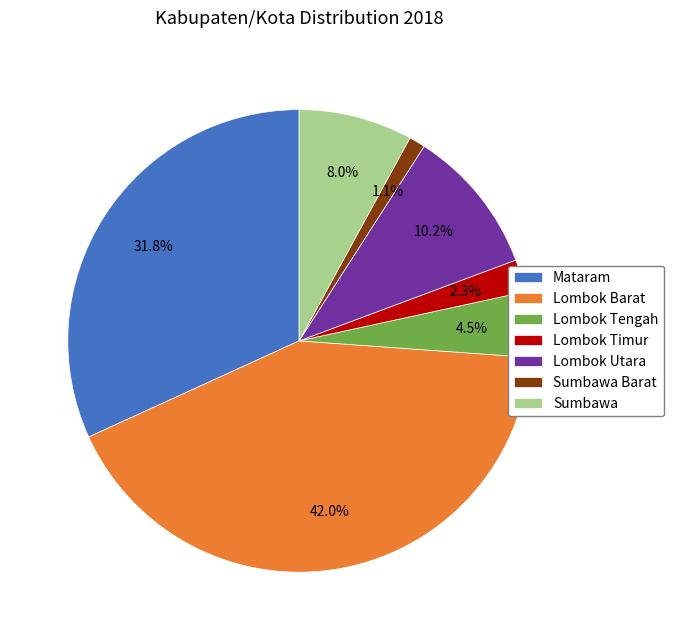

Count the number of slices in the pie.

7